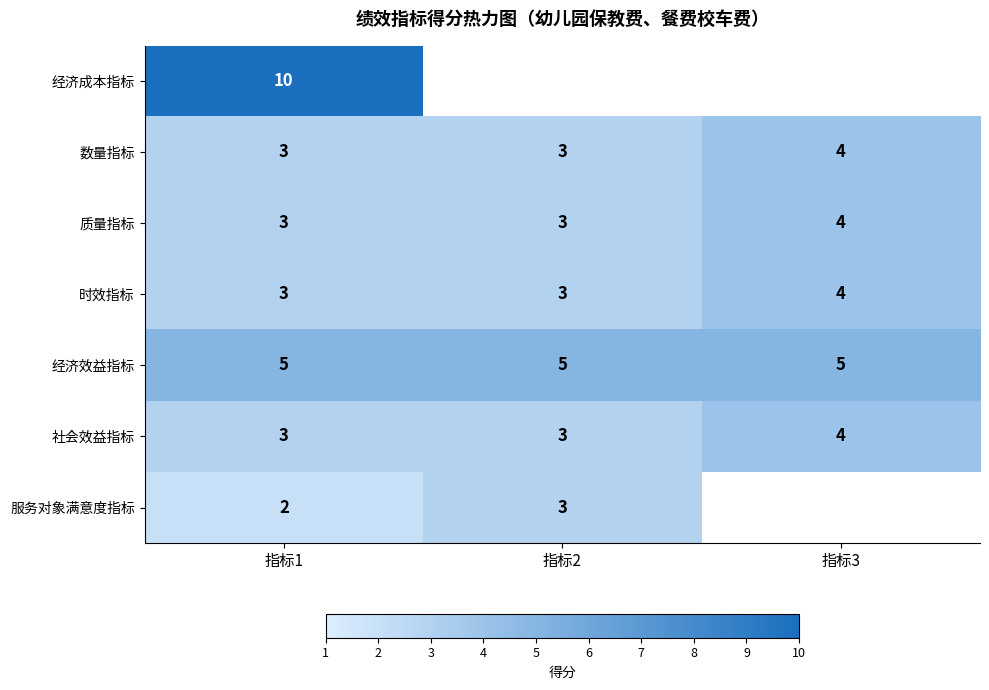

Which category has the highest value in the 社会效益指标 series?

指标3